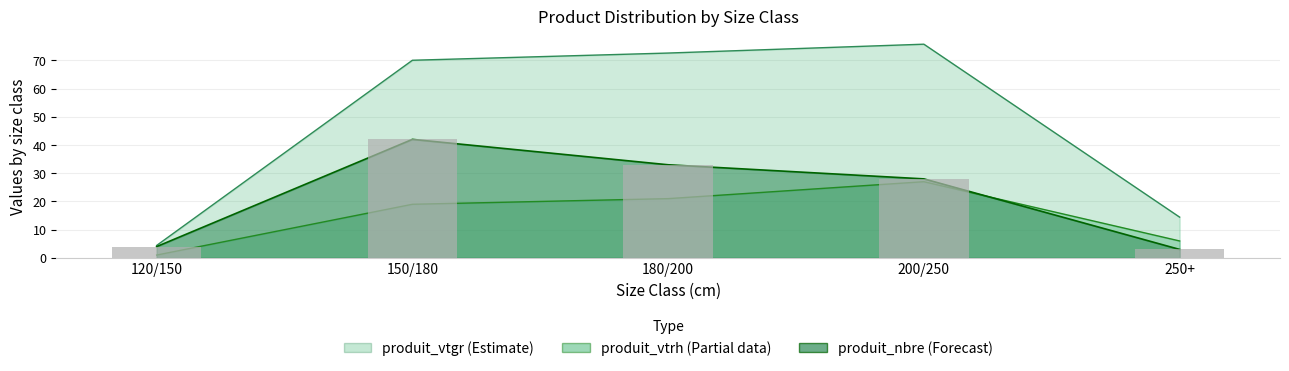

At which category does the chart reach its peak across all series?

200/250